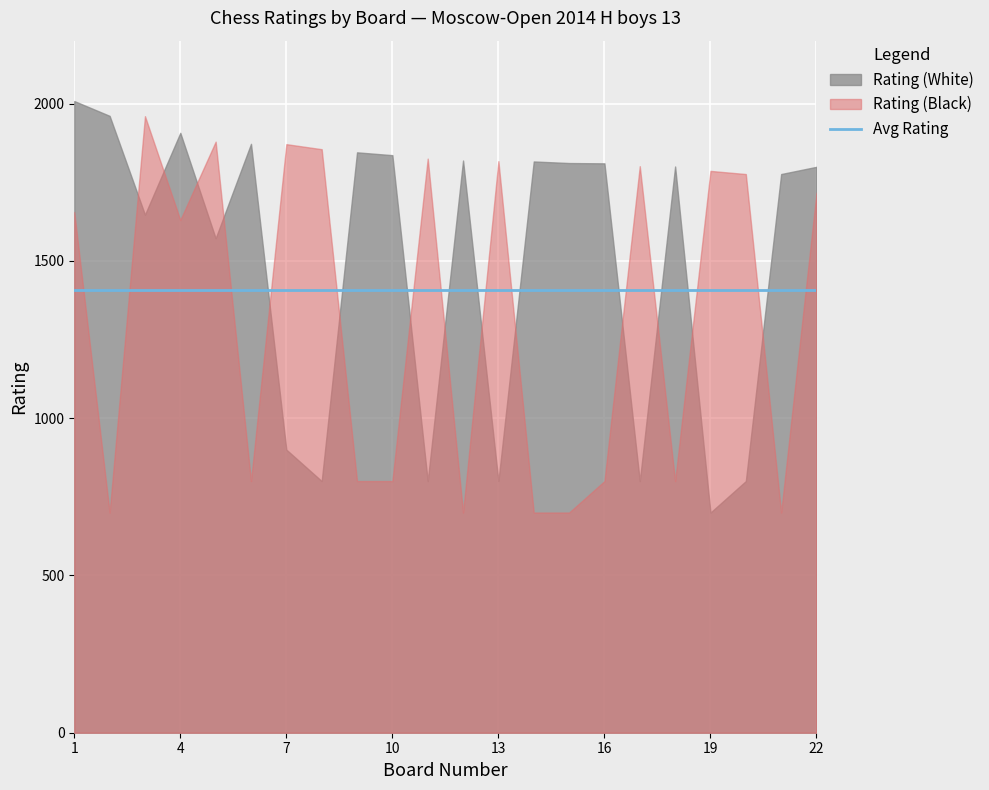

List the labels in order of Board value, largest first.

22, 21, 20, 19, 18, 17, 16, 15, 14, 13, 12, 11, 10, 9, 8, 7, 6, 5, 4, 3, 2, 1